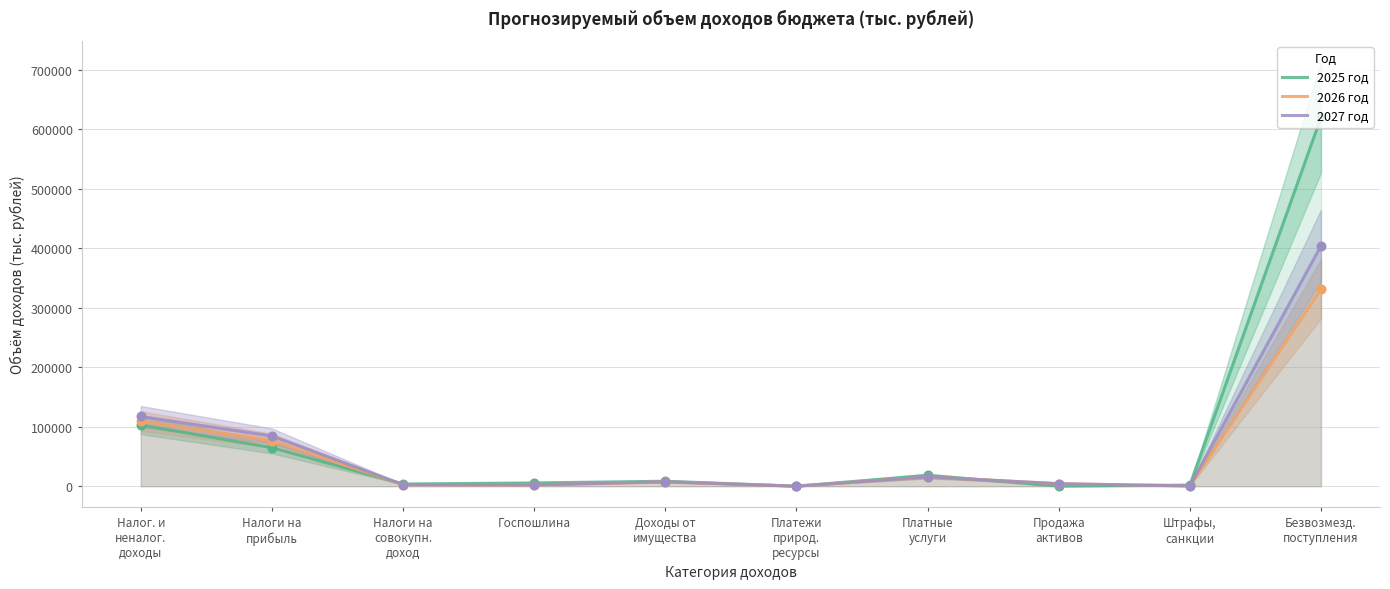

At which category is the sum across all series the highest?

Безвозмезд.
поступления